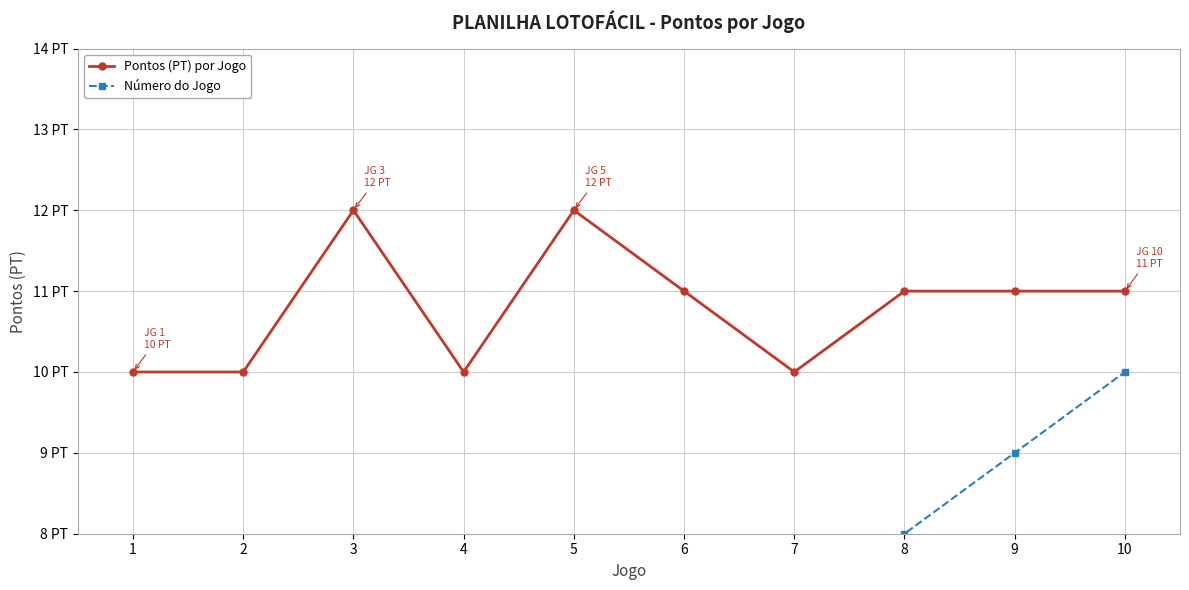

What is the approximate value of Número do Jogo at 7?

7